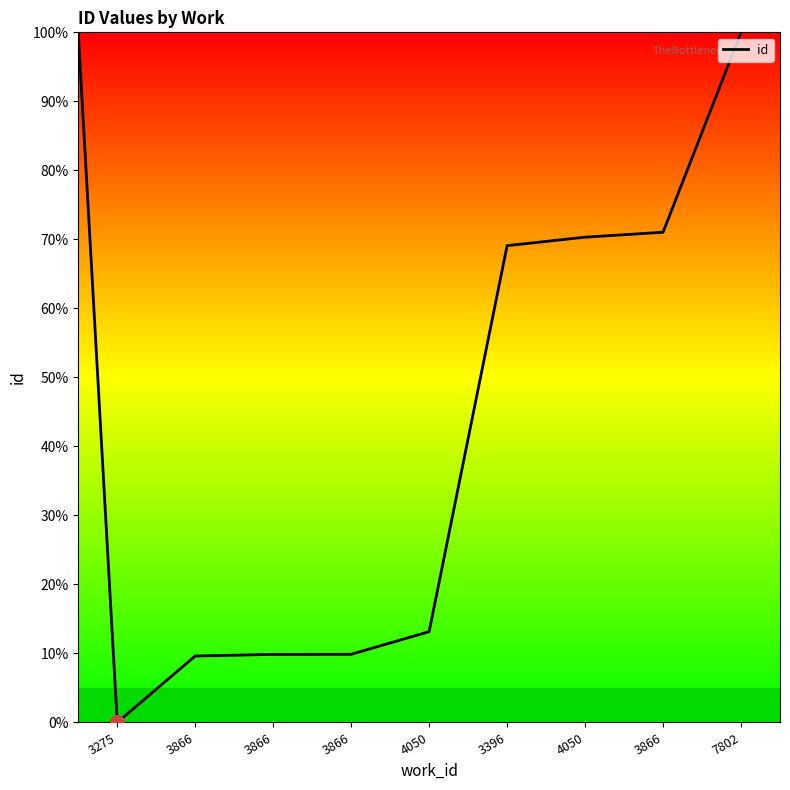

List the labels in order of value, smallest first.

3275, 3866, 3866, 3866, 4050, 3396, 4050, 3866, 7802